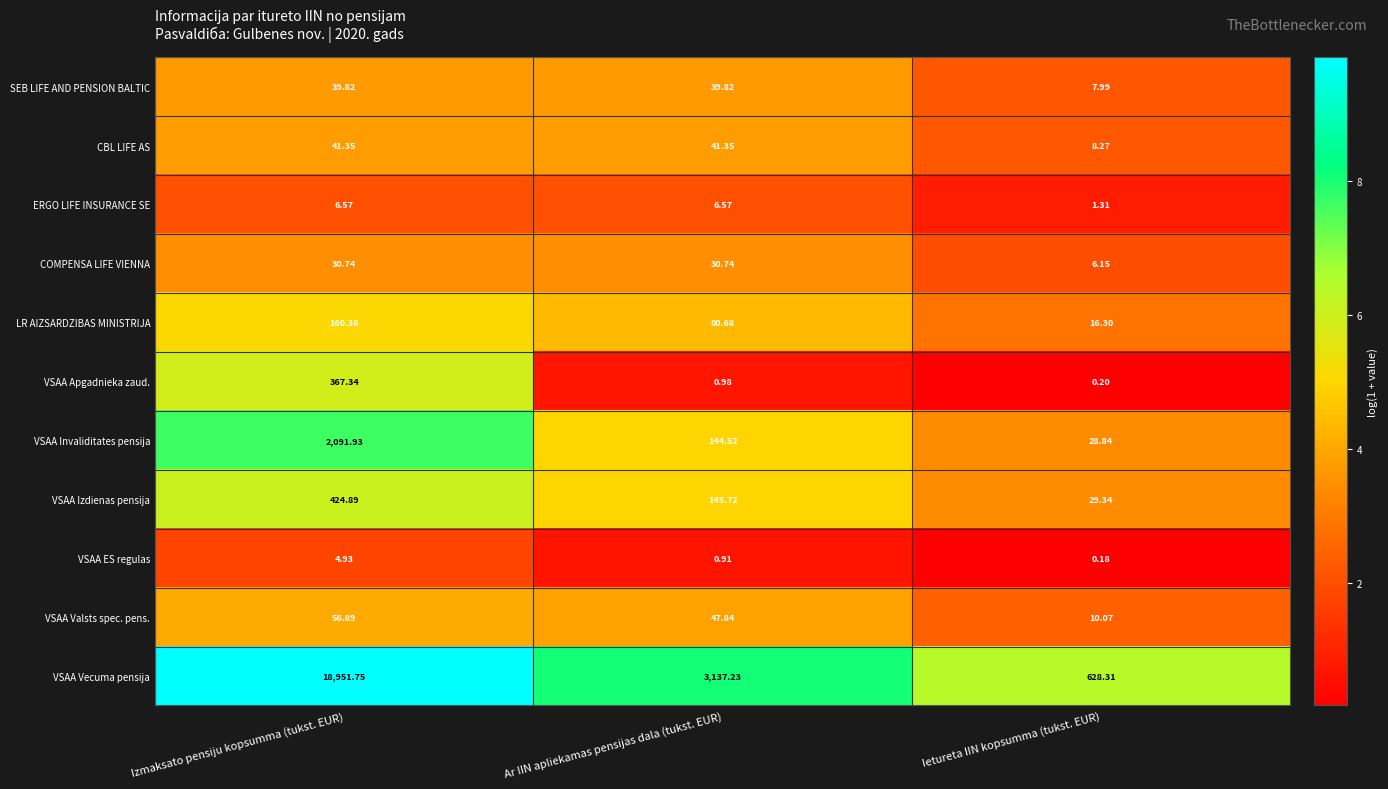

At which label does VSAA Izdienas pensija first exceed 145?

Izmaksato pensiju kopsumma (tukst. EUR)